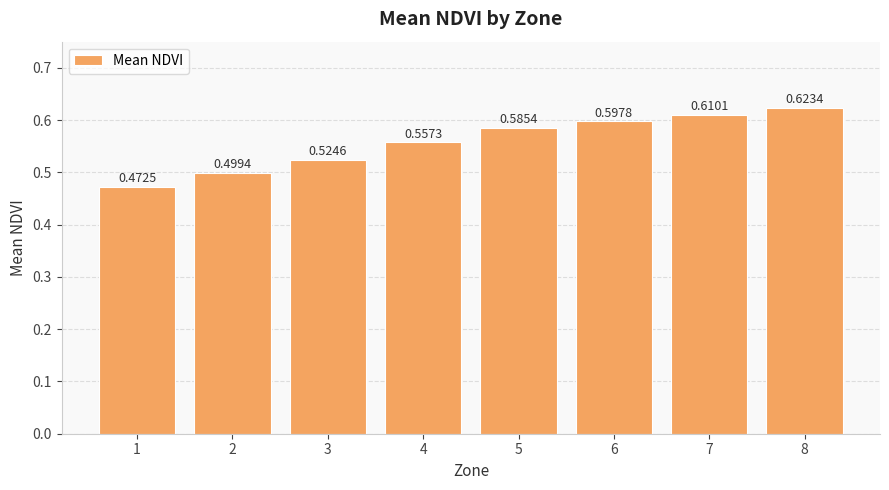

Which category has the lowest value across all series?

1